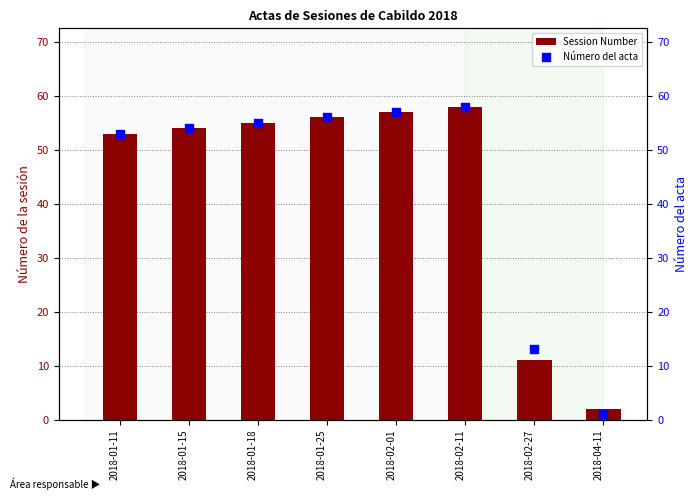

Which series has the largest total across all categories?

Número del acta